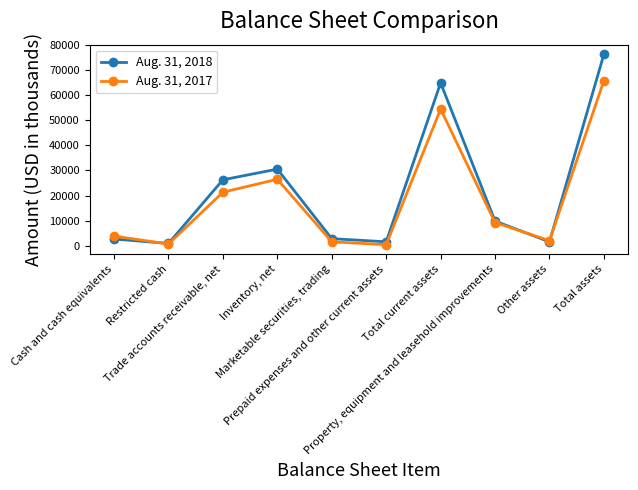

Which series has the widest spread of values?

Aug. 31, 2018